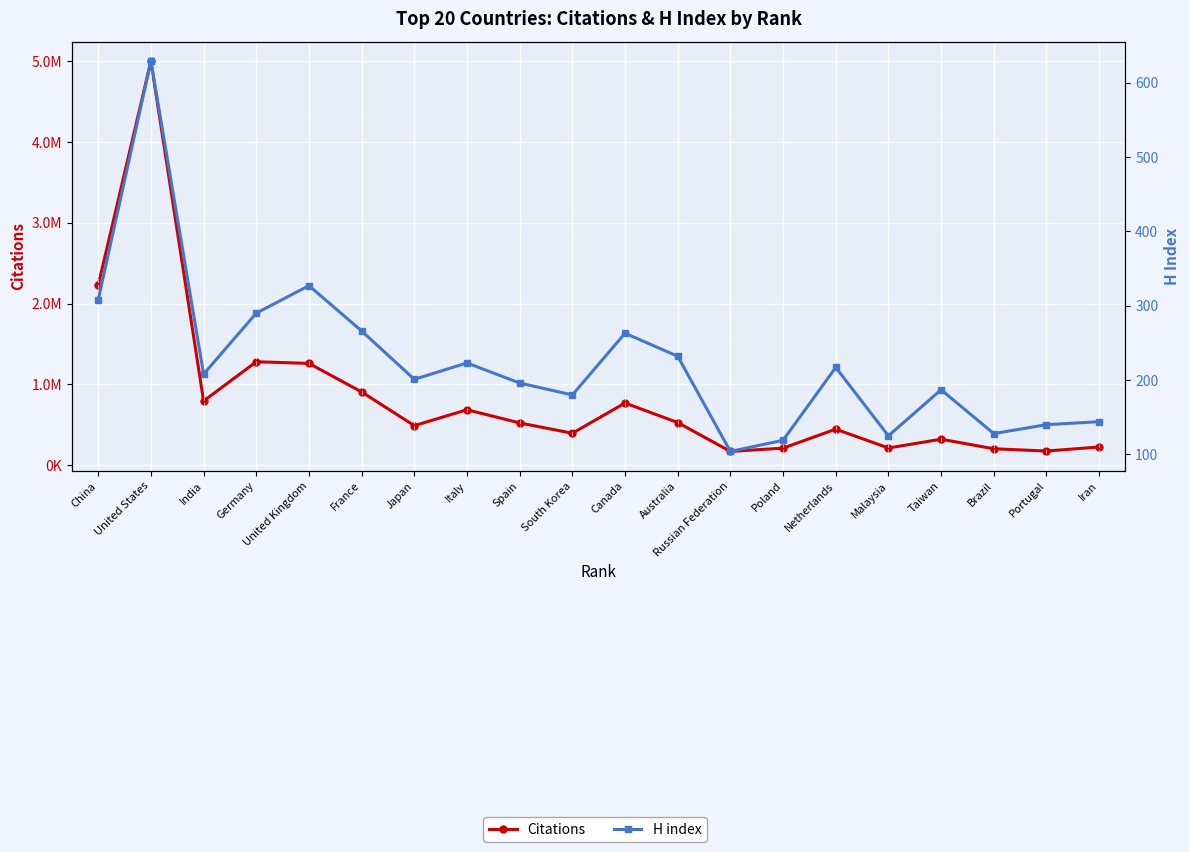

Between Germany and Japan, which series saw the biggest shift?

Citations